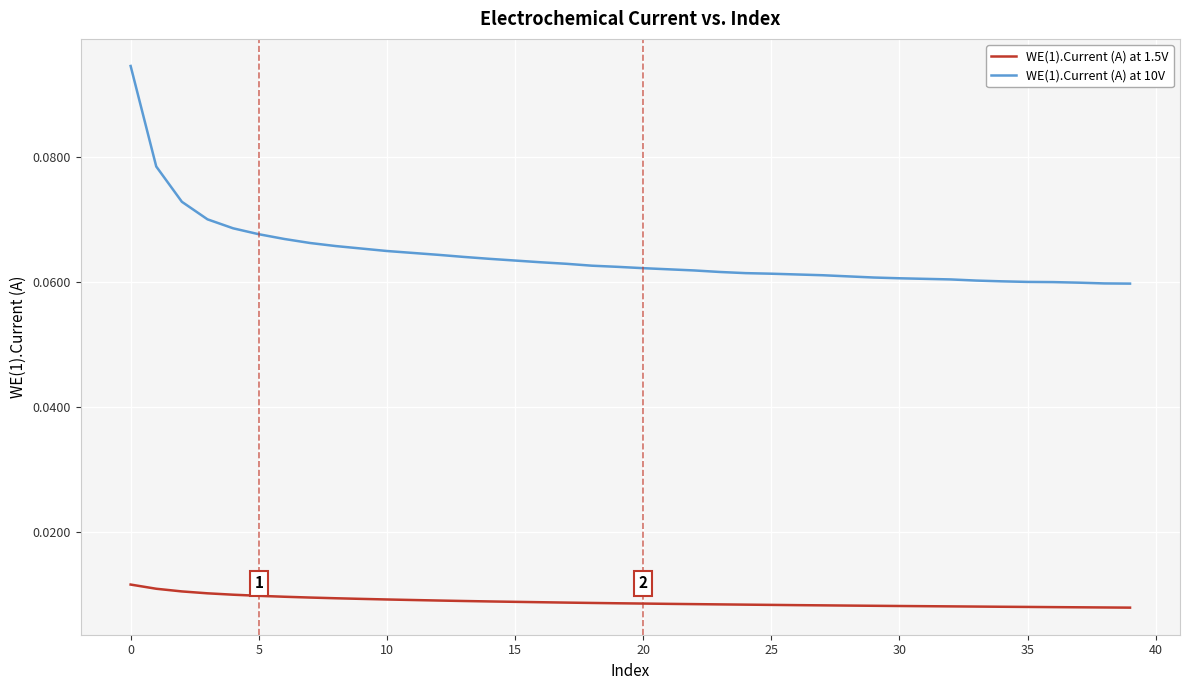

True or false: WE(1).Current (A) at 1.5V and WE(1).Current (A) at 10V cross at least once.

False